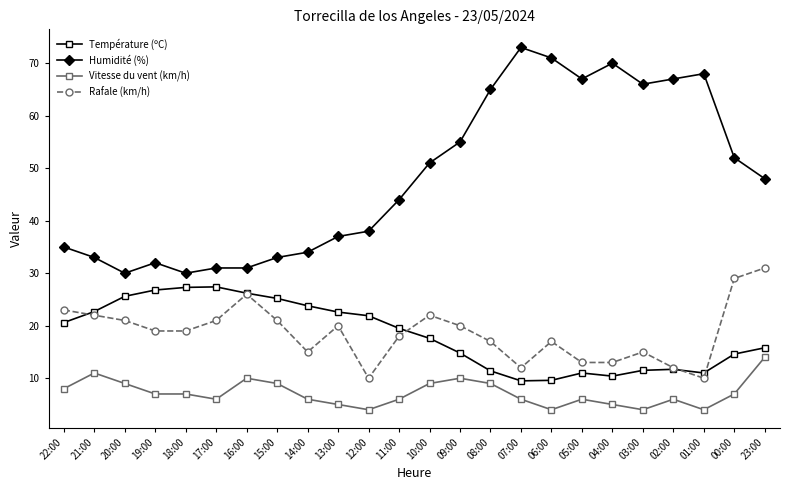

What are all the series names shown in the legend?

Température (ºC), Humidité (%), Vitesse du vent (km/h), Rafale (km/h)